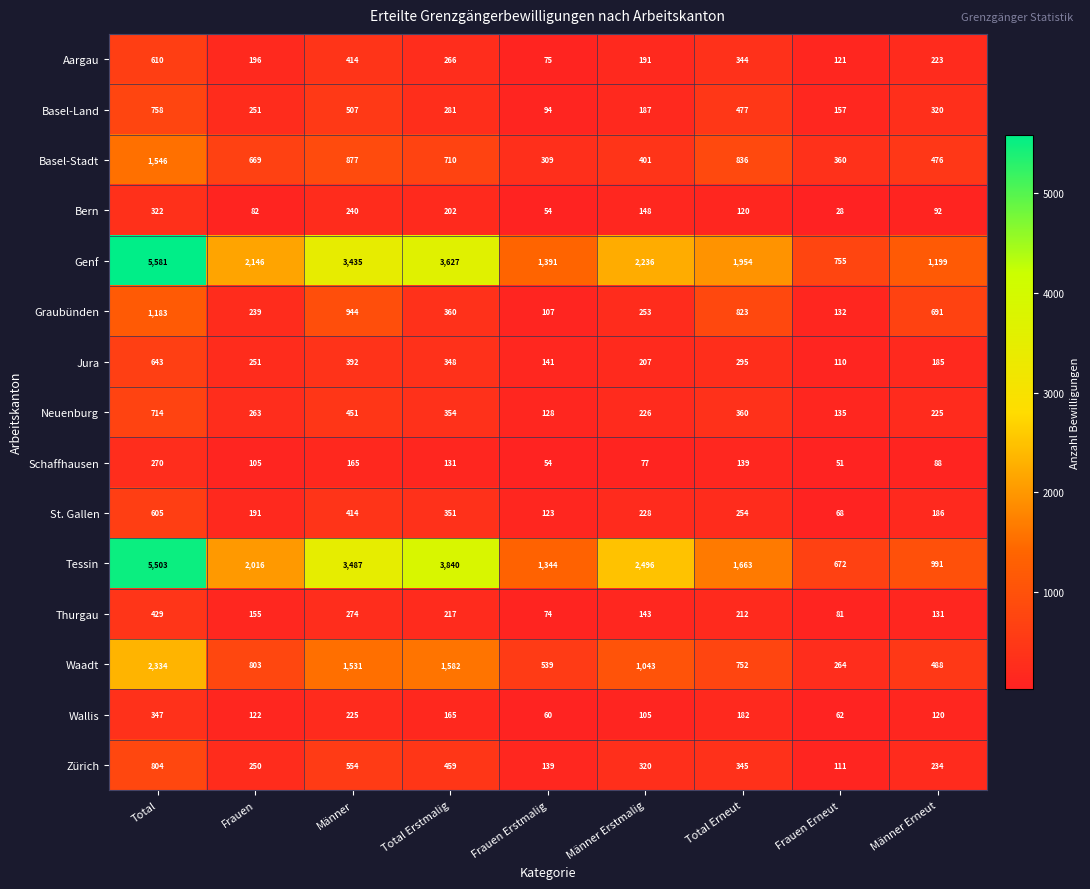

Which label corresponds to the smallest value in the chart?

Frauen Erneut